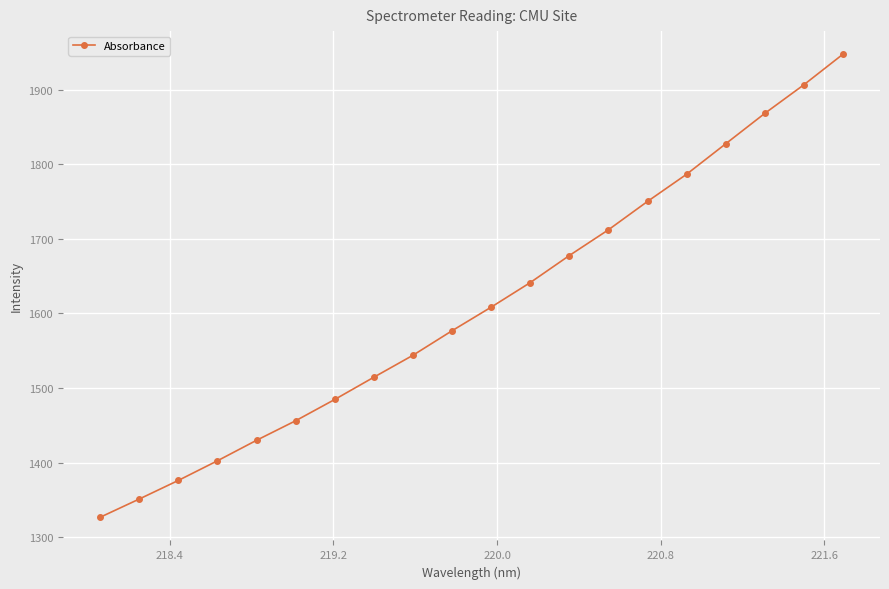

What is the value of the 7th point from the left?

1484.7